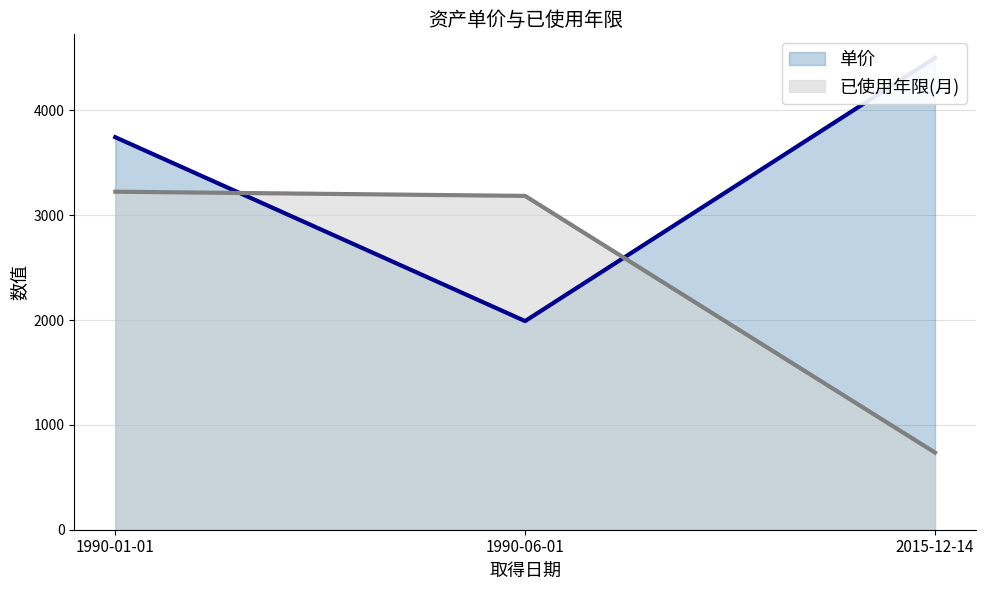

At 1990-01-01, list the series in order from smallest to largest.

已使用年限(月) (line), 单价 (line)